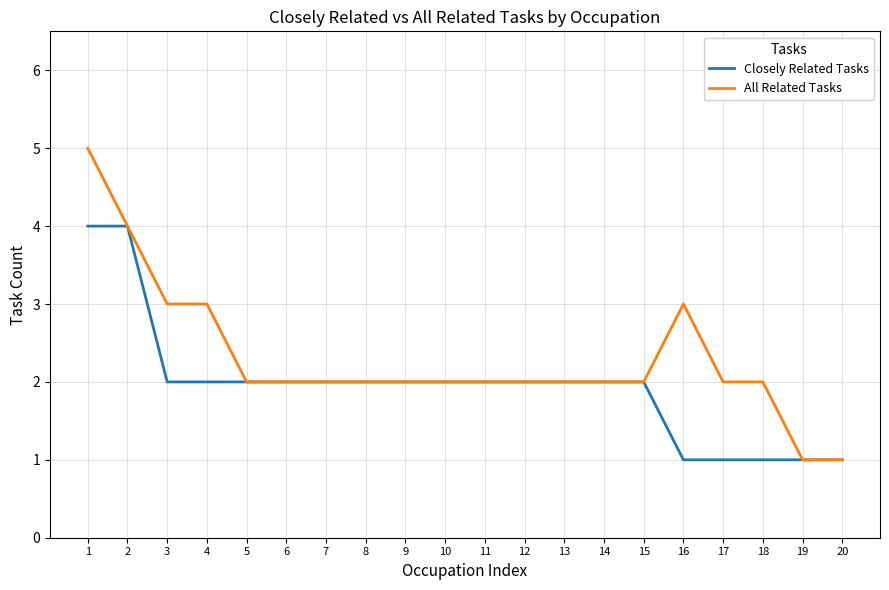

What is the maximum value for Closely Related Tasks?

4